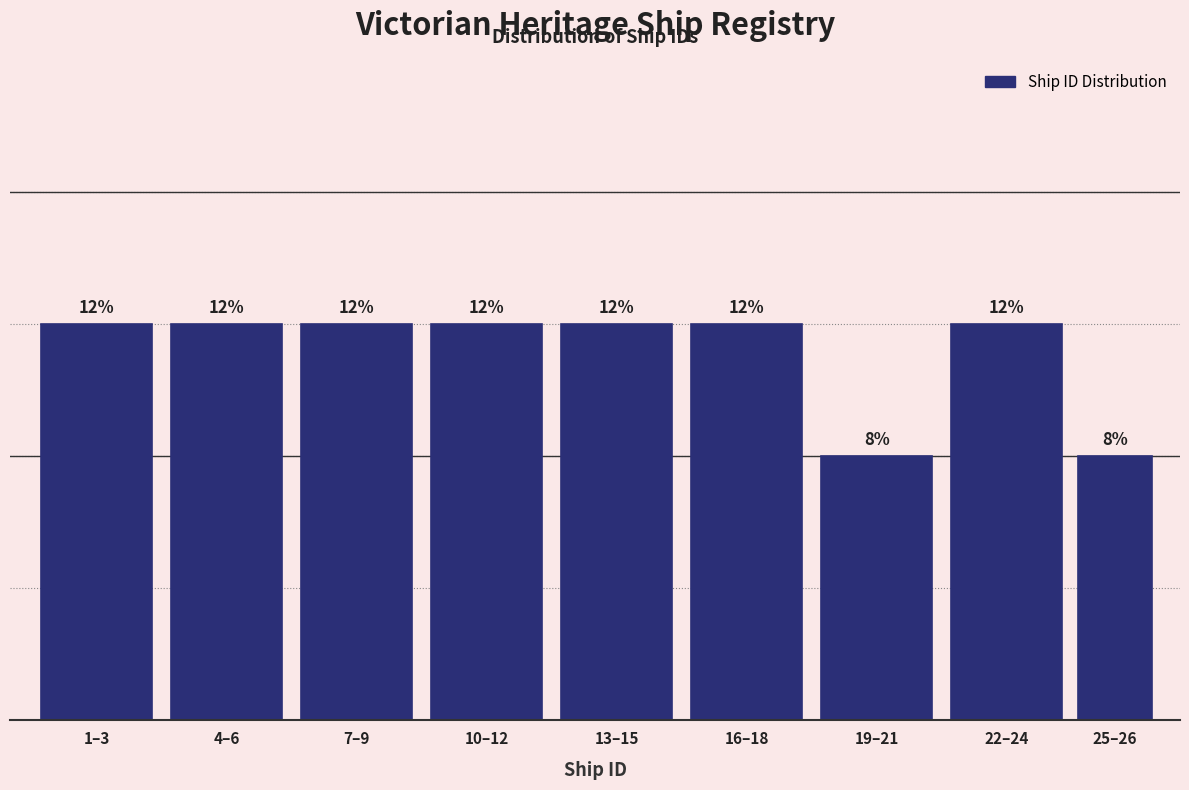

Does the chart contain any negative values?

No